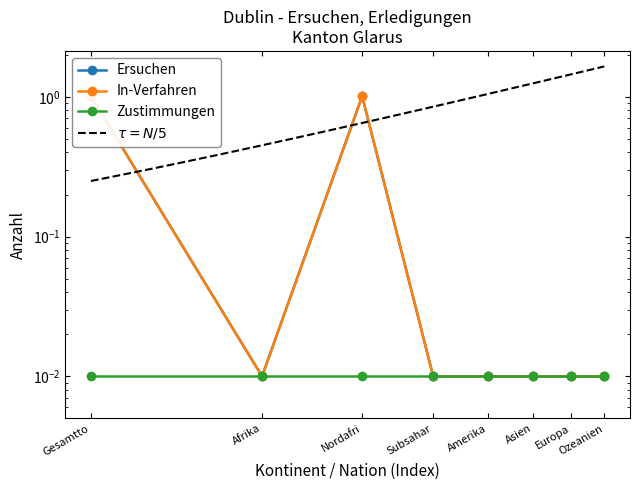

Which category has the highest value across all series?

Gesamtto